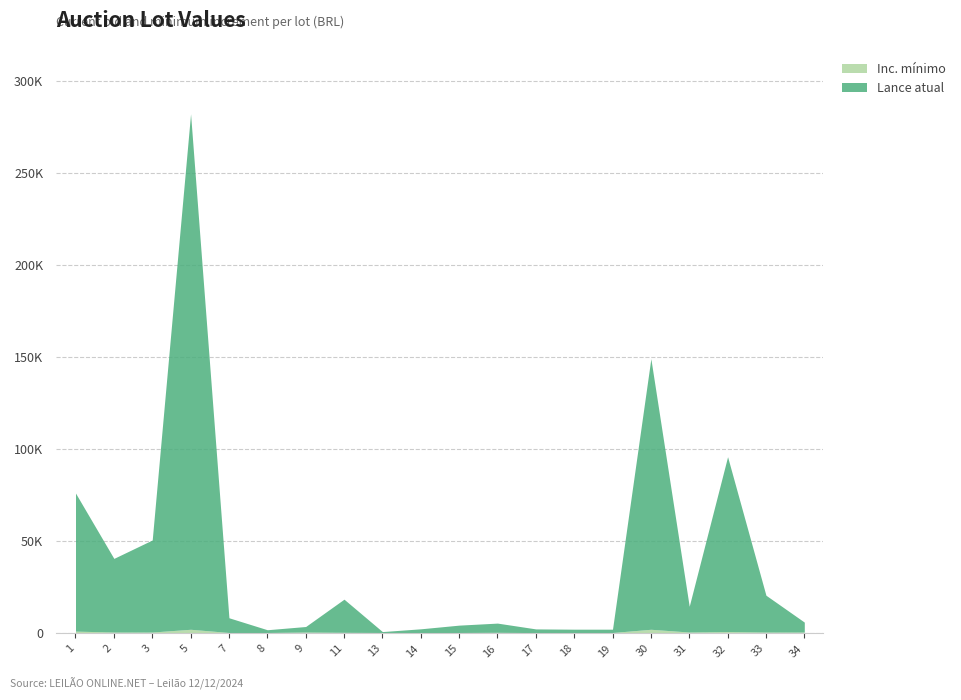

Which has a higher value, 2 or 34?

2